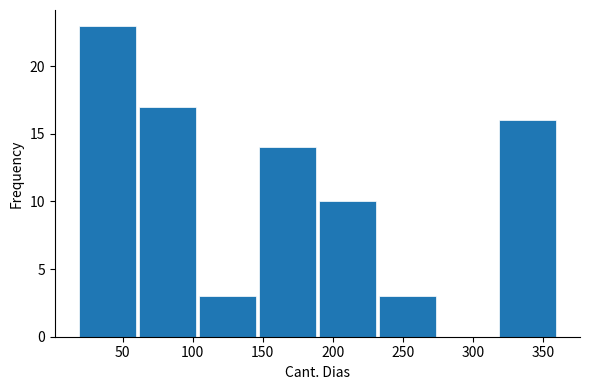

Reading left to right, transcribe this chart: for each bar, give the range it covers on the x-axis and its height. Neither the bar edges nor the heights are printed on the chart, so give them approximately, as read against the axes.

15 to 60: 23
60 to 105: 17
105 to 145: 3
145 to 190: 14
190 to 230: 10
230 to 275: 3
275 to 320: 0
320 to 360: 16